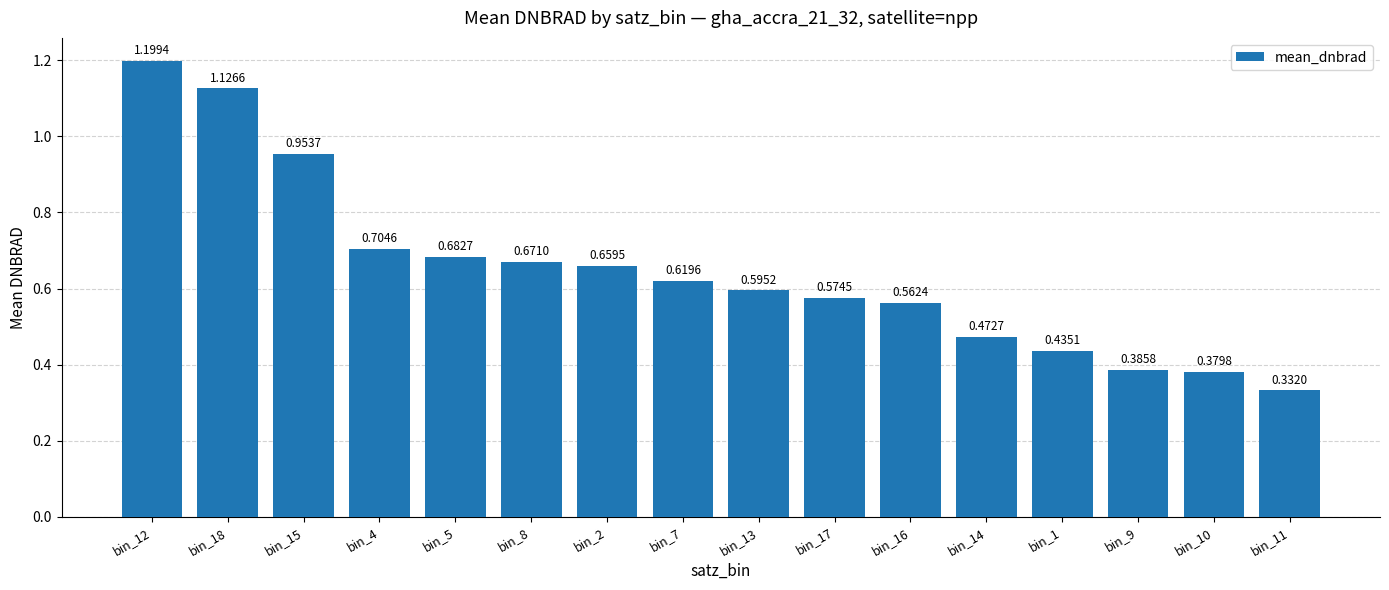

What is the sum of the values at bin_16 and bin_18?

1.7